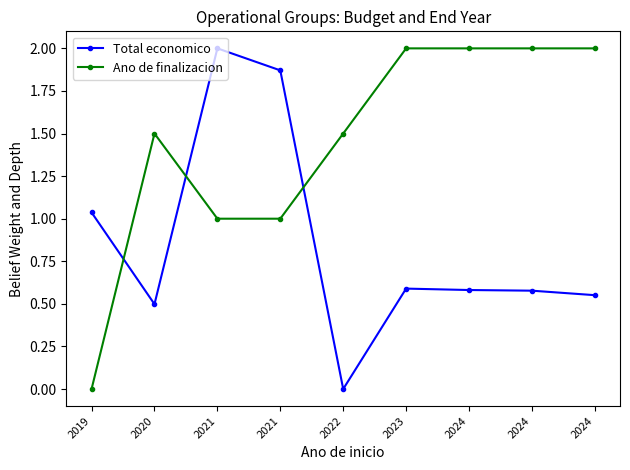

What is the maximum value shown in the chart?

2.0